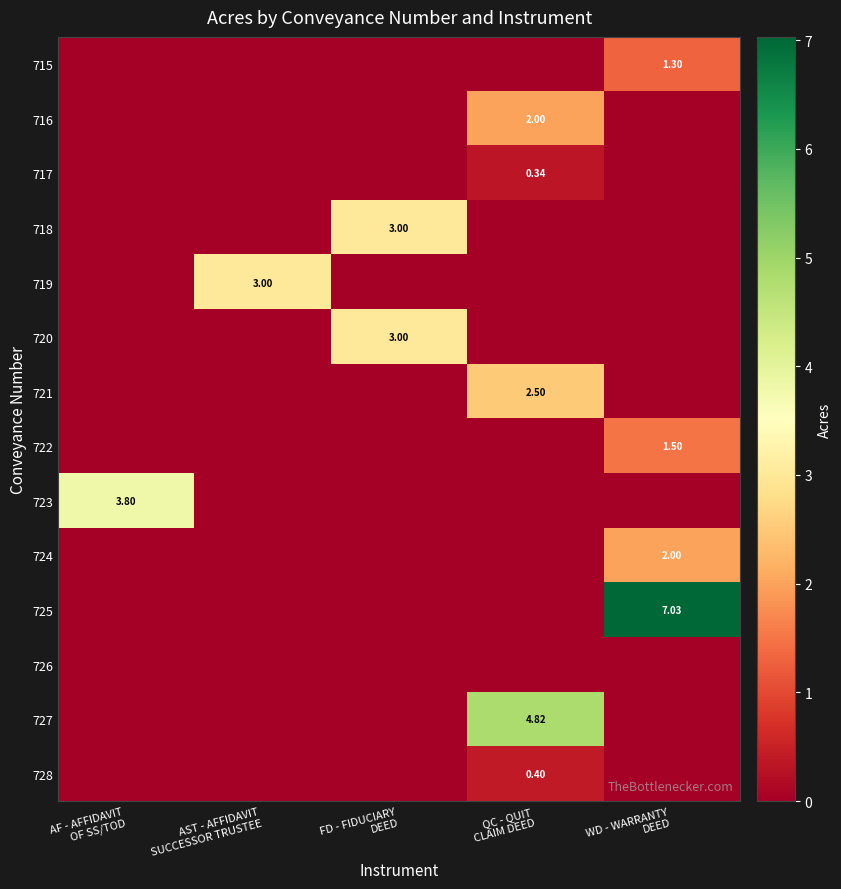

True or false: 725 has a value of -4.3 at AST - AFFIDAVIT SUCCESSOR TRUSTEE.

False